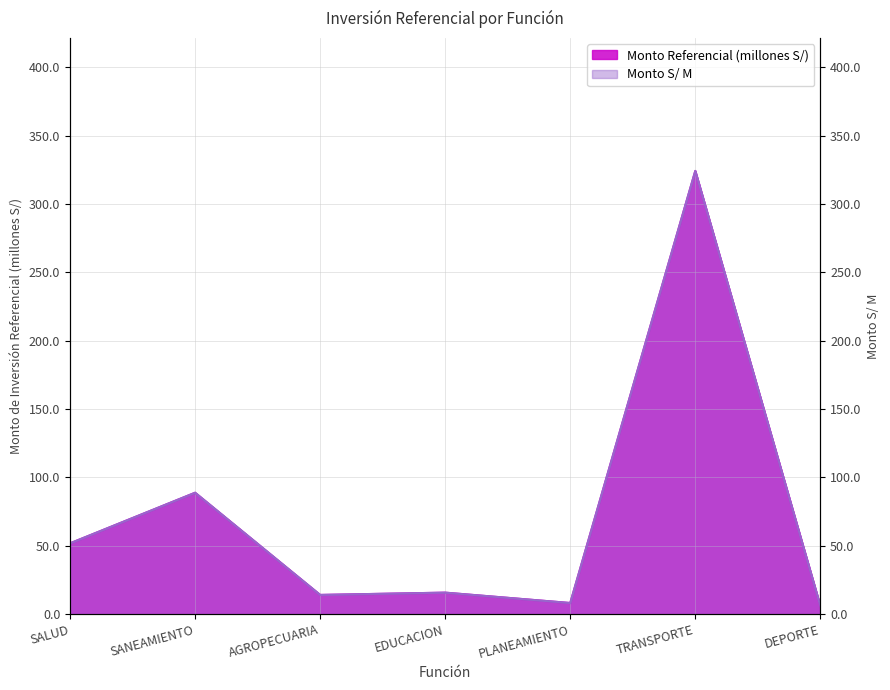

Reading left to right, what are all the values shown in this chart?

Monto Referencial (millones S/): SALUD=51.7	SANEAMIENTO=88.7	AGROPECUARIA=14.0	EDUCACION=15.7	PLANEAMIENTO=8.1	TRANSPORTE=324.1	DEPORTE=6.0
Monto S/ M: SALUD=51.7	SANEAMIENTO=88.7	AGROPECUARIA=14.0	EDUCACION=15.7	PLANEAMIENTO=8.1	TRANSPORTE=324.1	DEPORTE=6.0